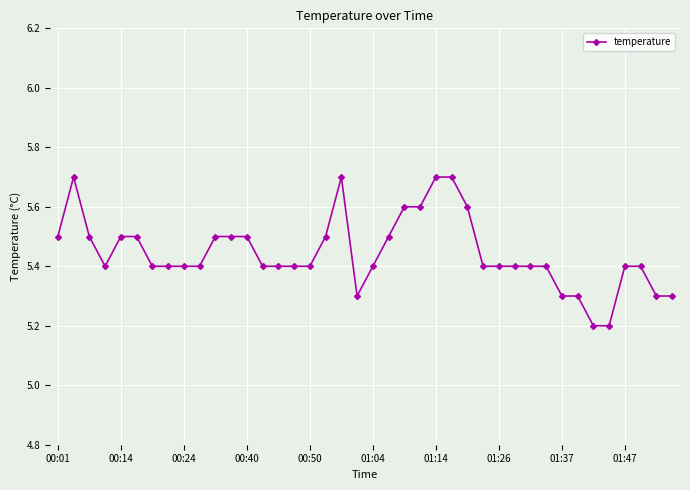

Count the values in the range 5 to 6.

40